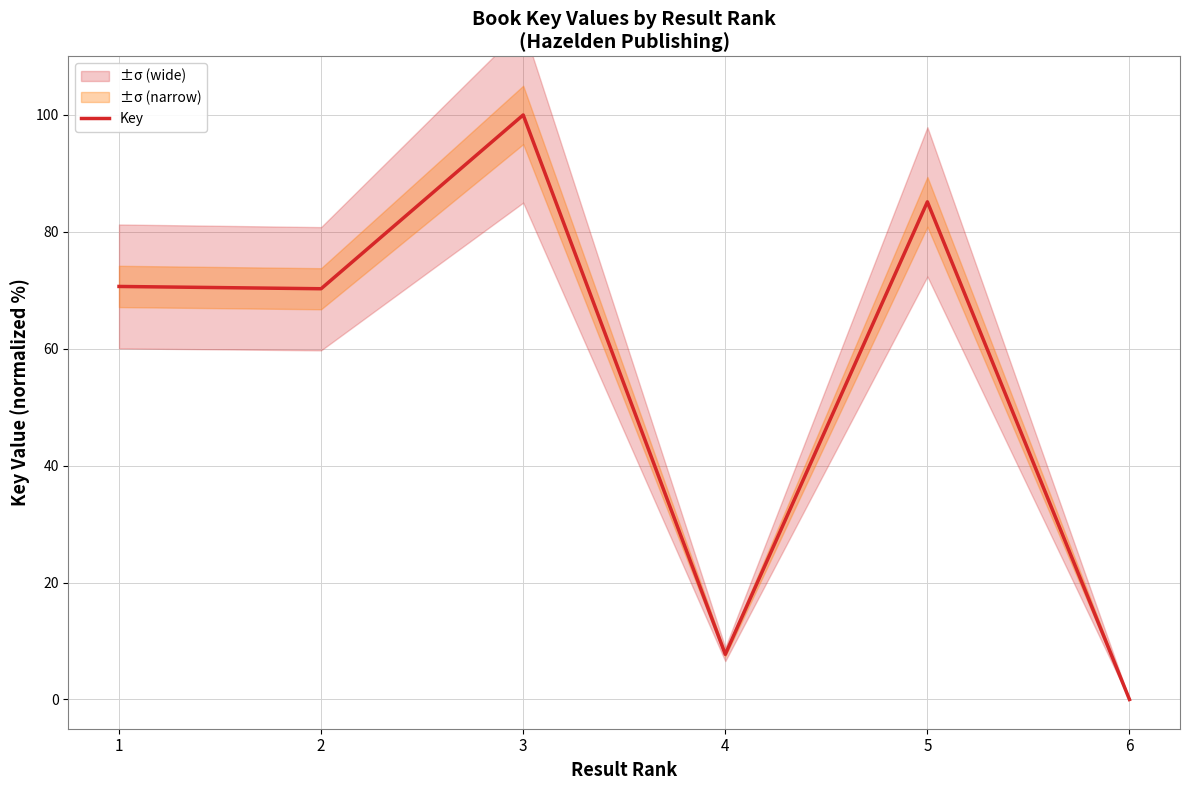

Read the value at 1.

70.7